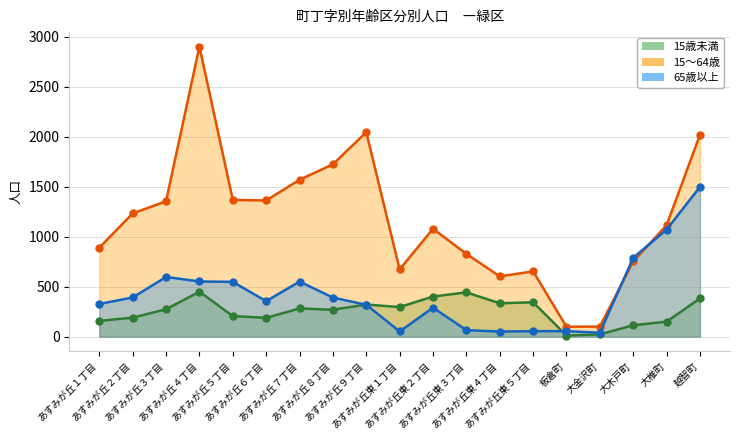

Where does the 15～64歳 series first go above 1114?

あすみが丘２丁目